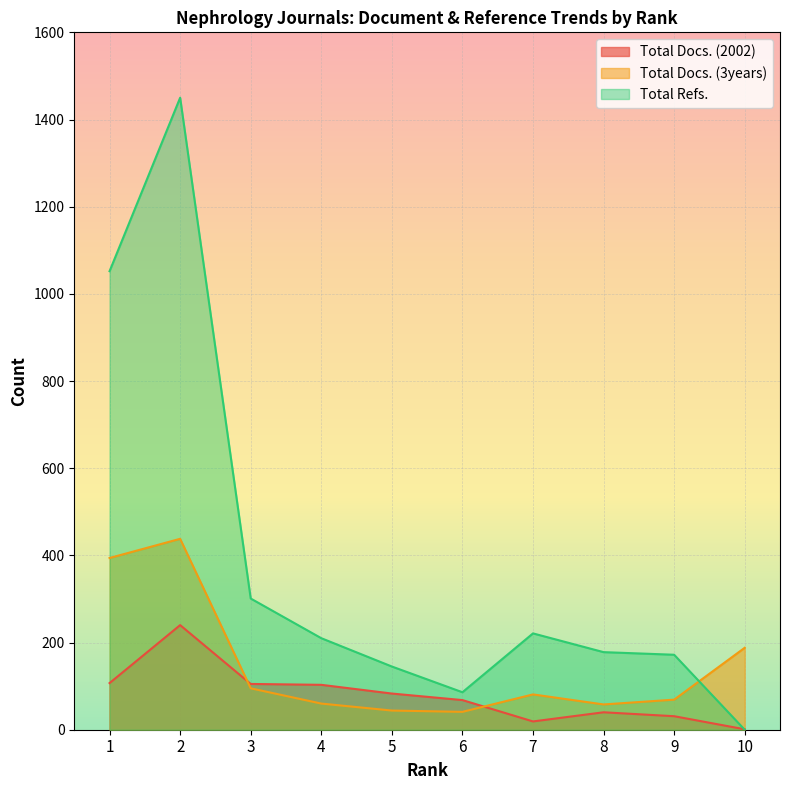

At which label does Total Docs. (2002) reach its peak?

2